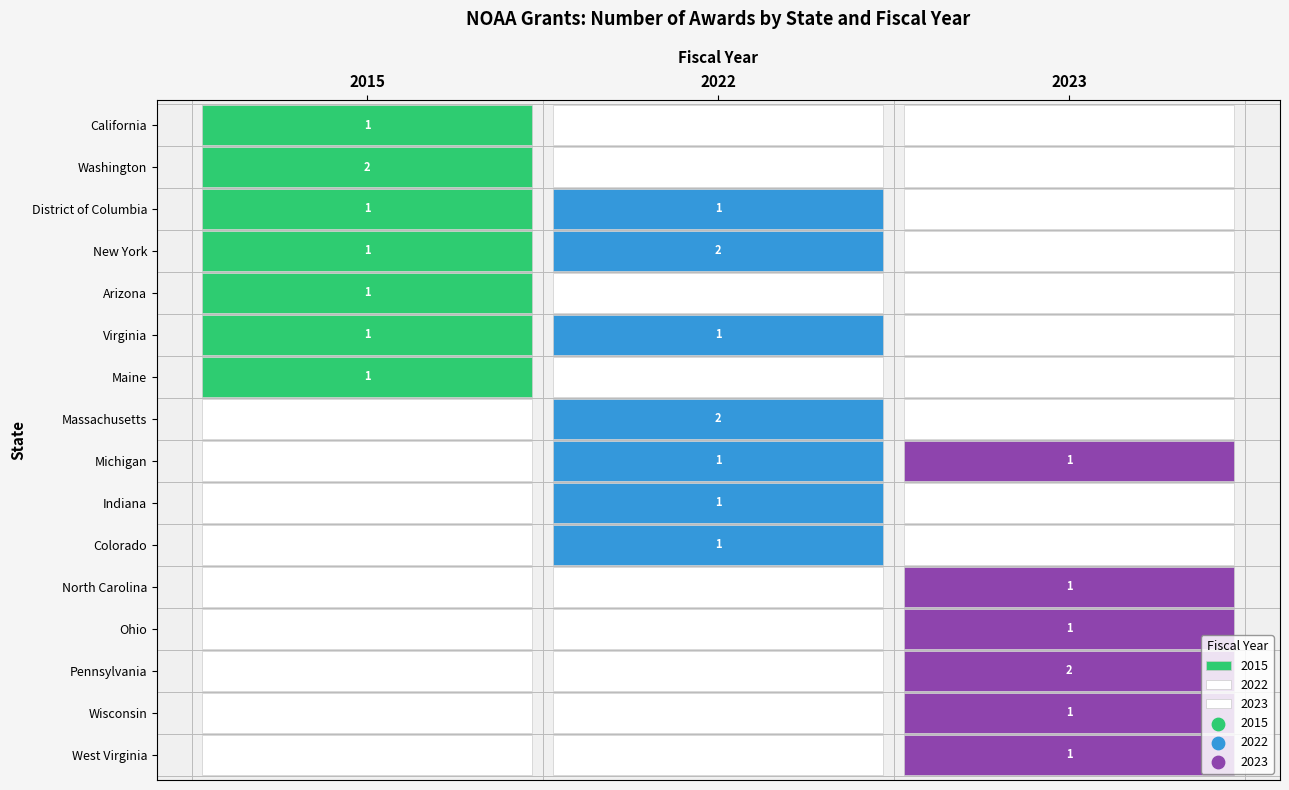

Count the number of categories in the chart.

3